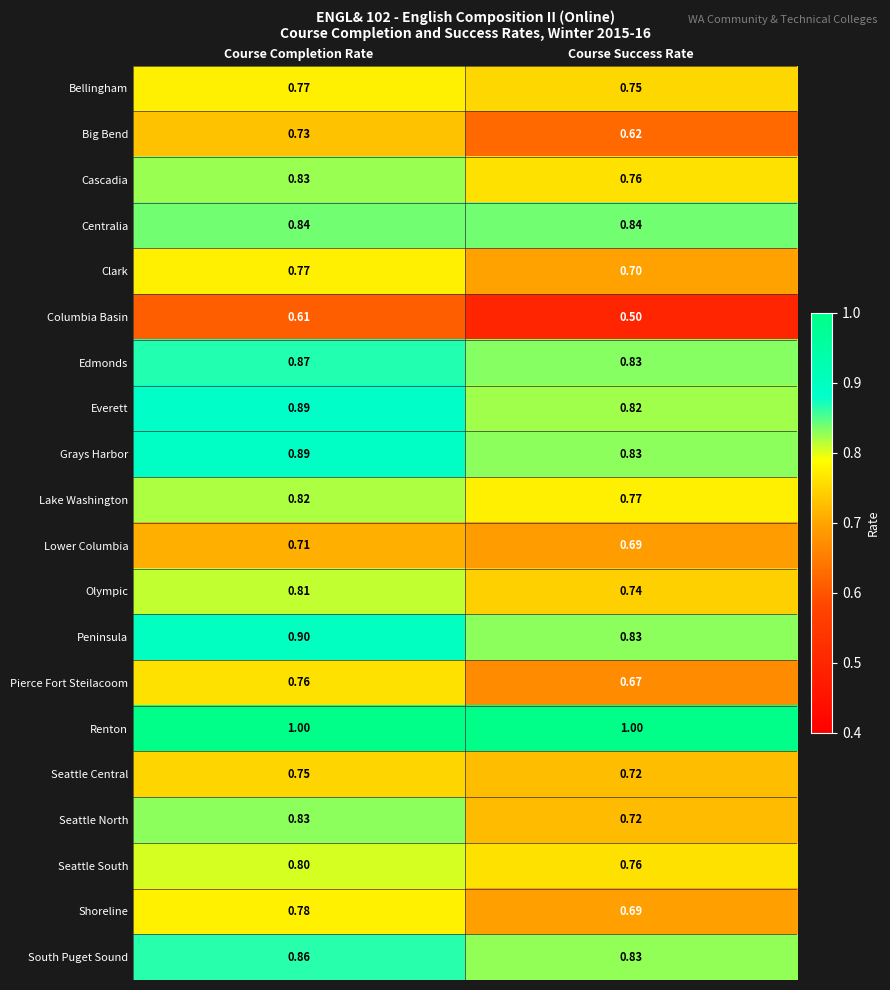

Is the value of Shoreline at Course Completion Rate greater than the value of Centralia at Course Completion Rate?

No